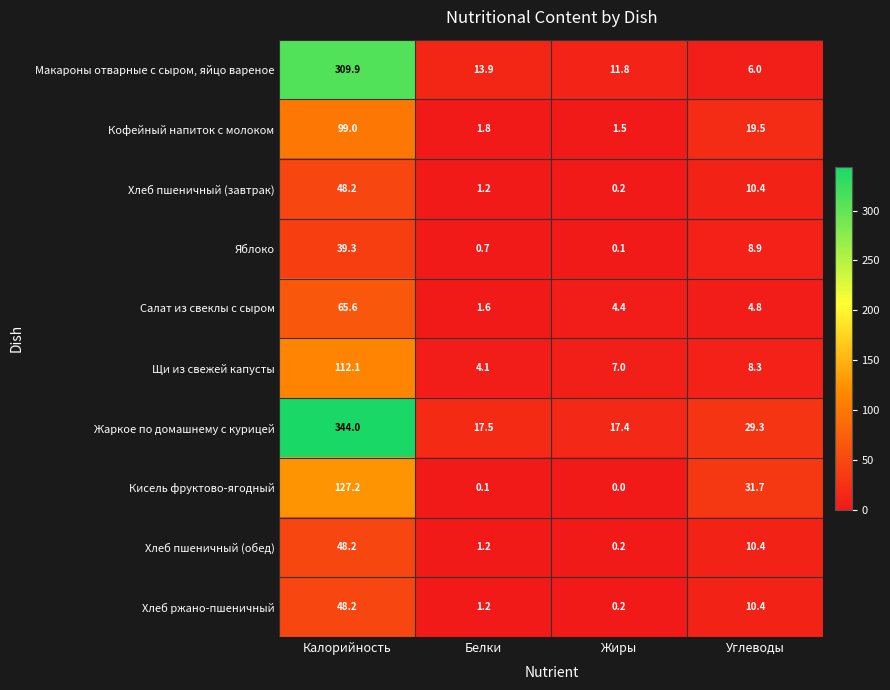

What is the difference between the highest and lowest values at Углеводы?

26.9